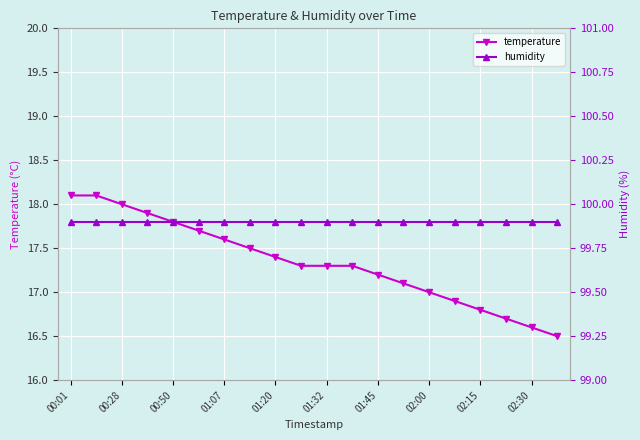

True or false: temperature and humidity intersect in this chart.

False